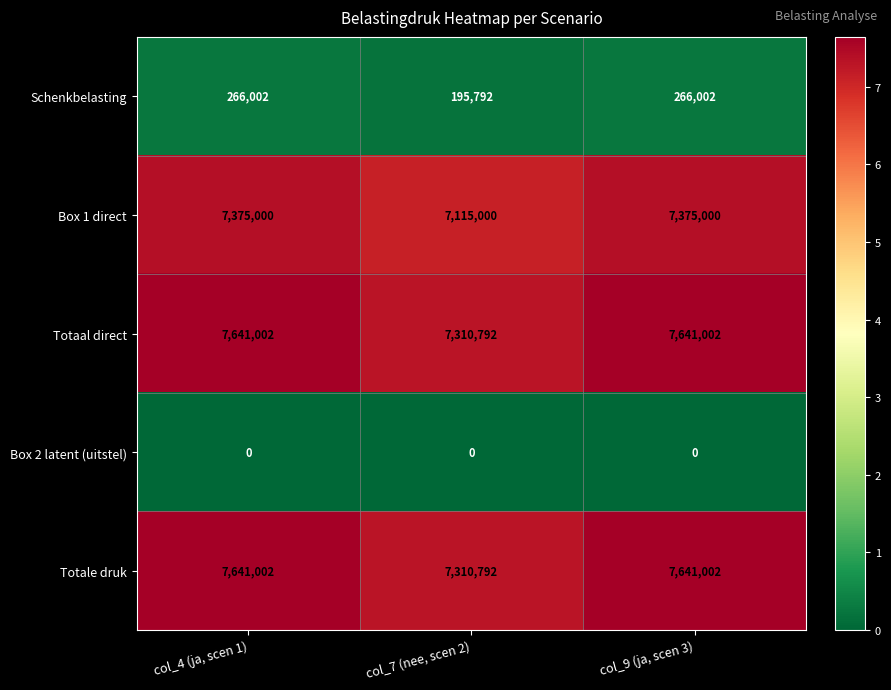

How many data points in Box 1 direct are less than 7375000?

1